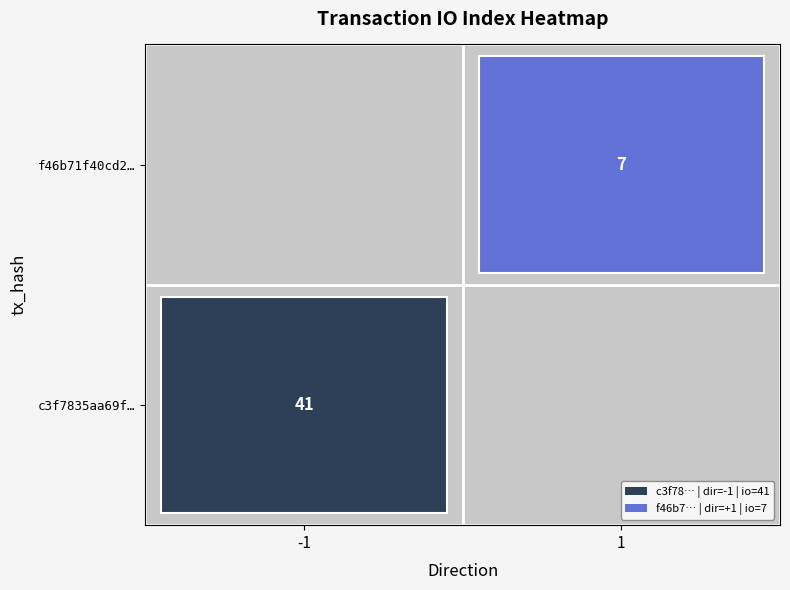

The f46b71f40cd2… series shows 11 at 1. True or false?

False